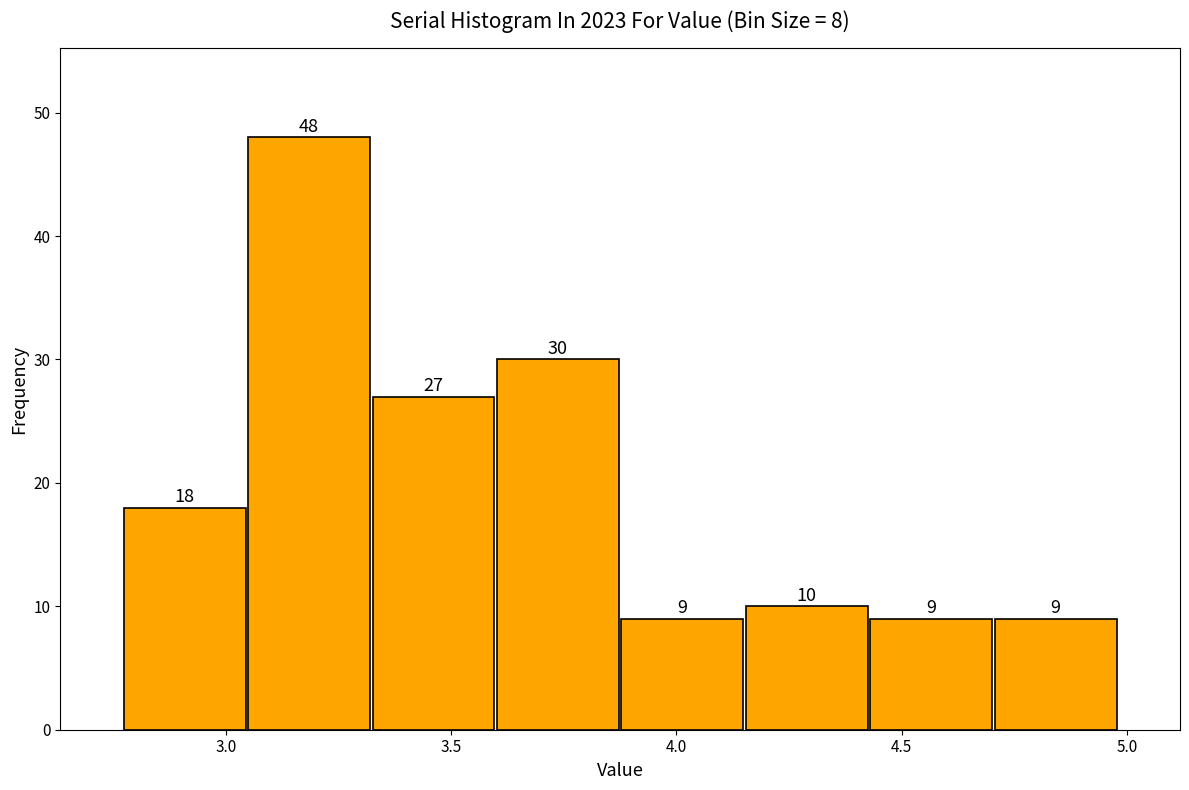

Which range on the x-axis has the tallest bar?

3.05 to 3.30